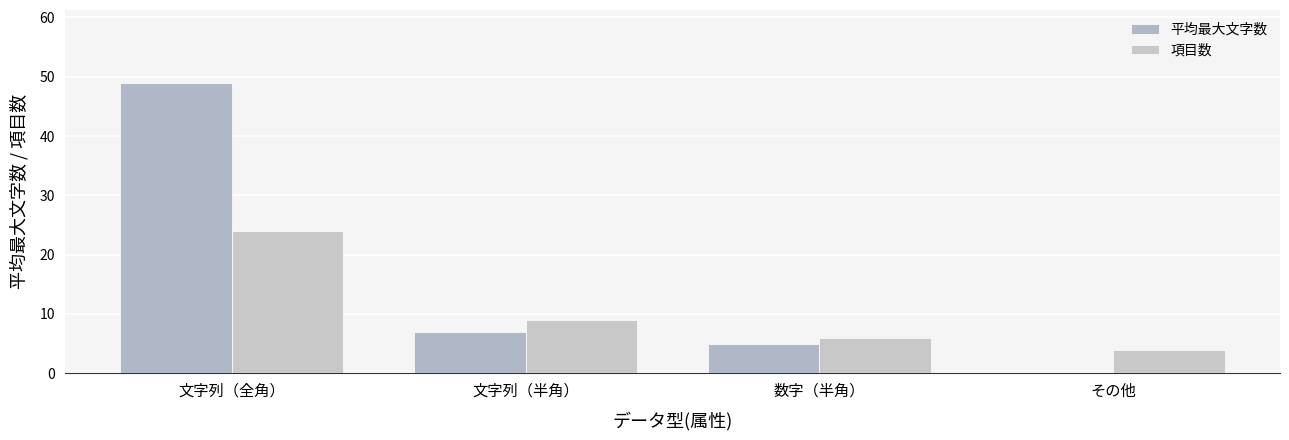

Which series has the widest spread of values?

平均最大文字数